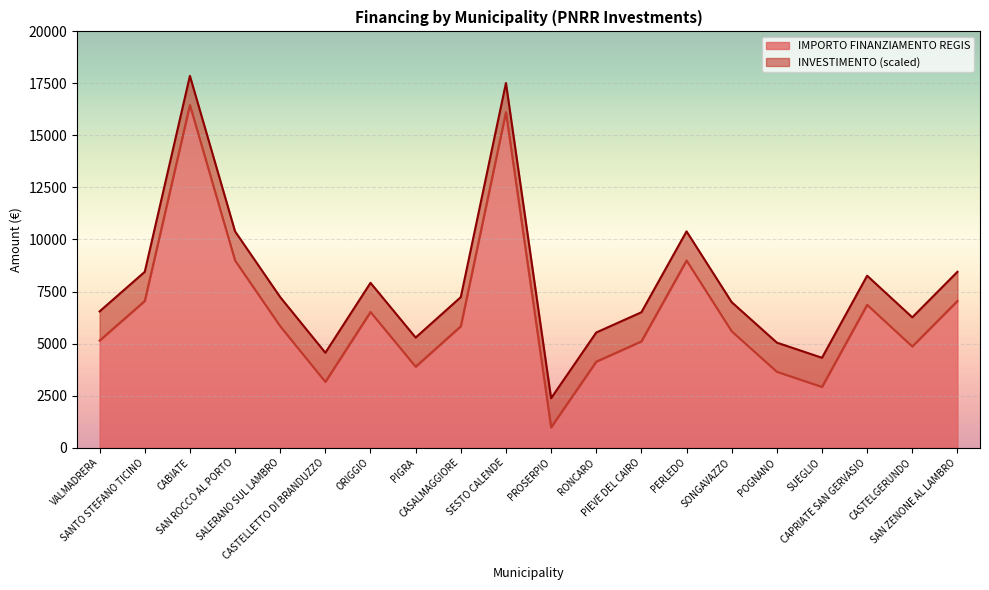

The value at SAN ROCCO AL PORTO is 2983. True or false?

False